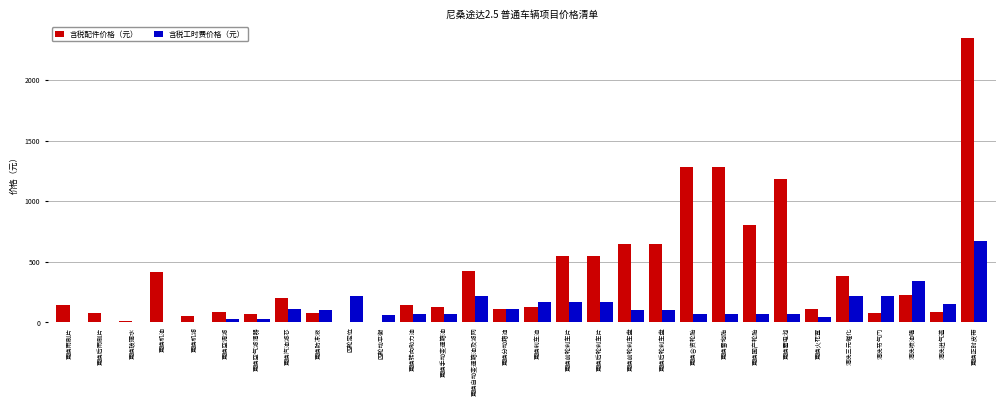

What is the sum of all 含税工时费价格（元） values?

3653.6